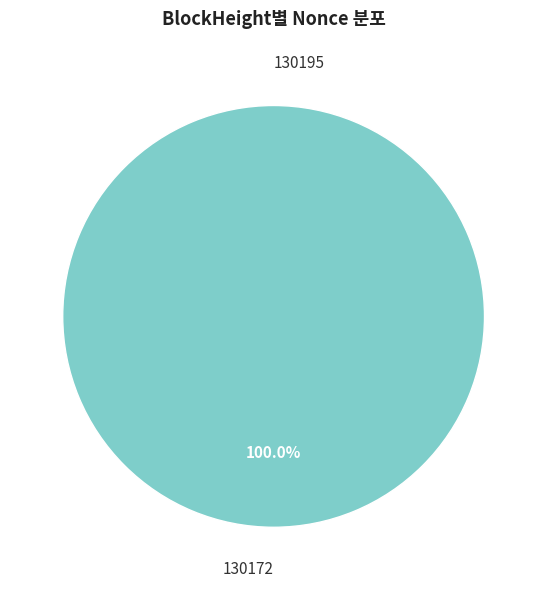

Which category accounts for the majority?

130172